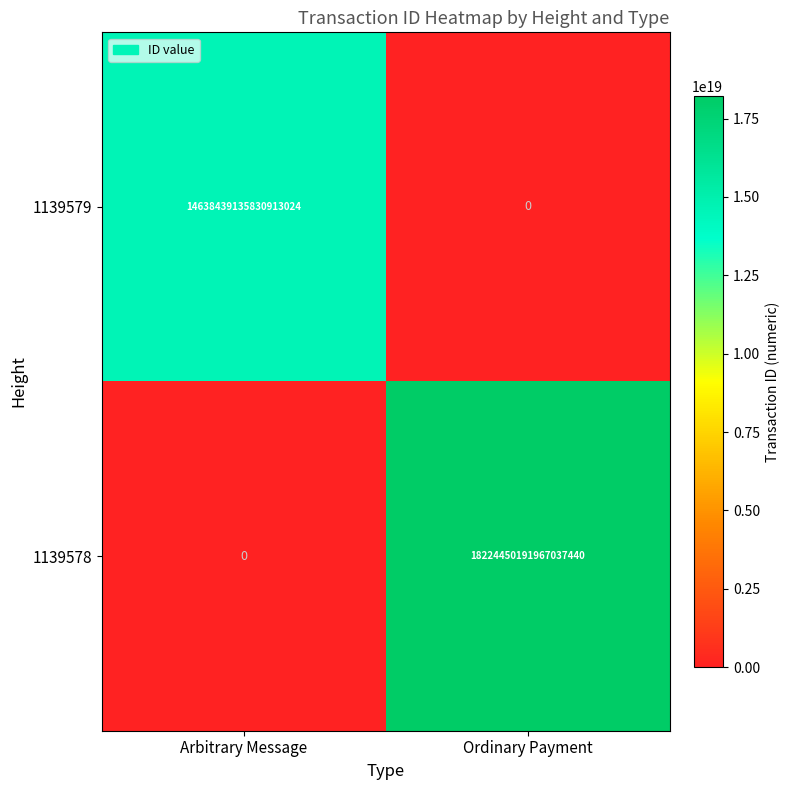

Which series has the largest range (max minus min)?

1139578